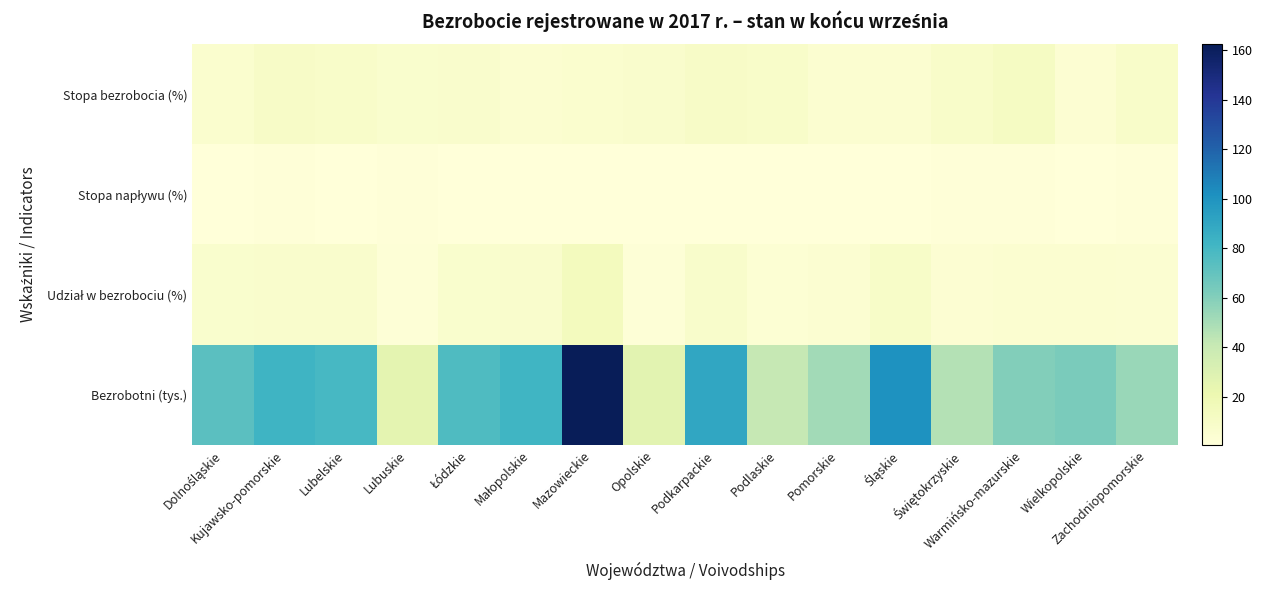

Which series changed the most between Podkarpackie and Świętokrzyskie?

Bezrobotni (tys.)